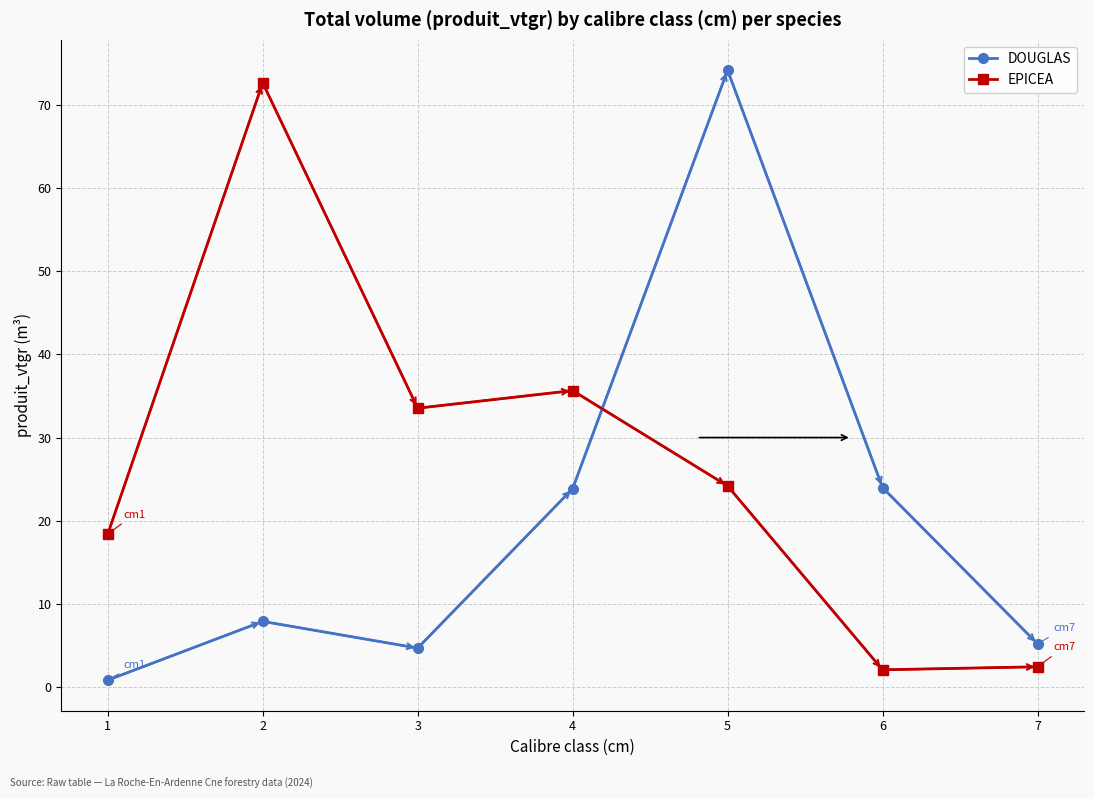

Where does the EPICEA series first go above 24?

2